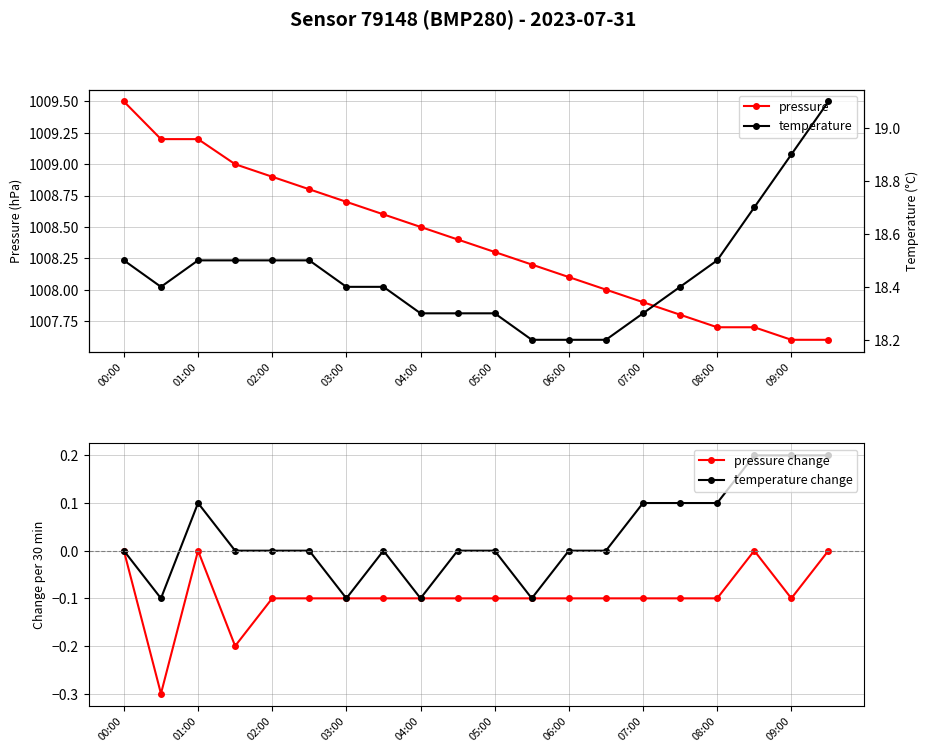

At which category does the chart reach its peak across all series?

00:00